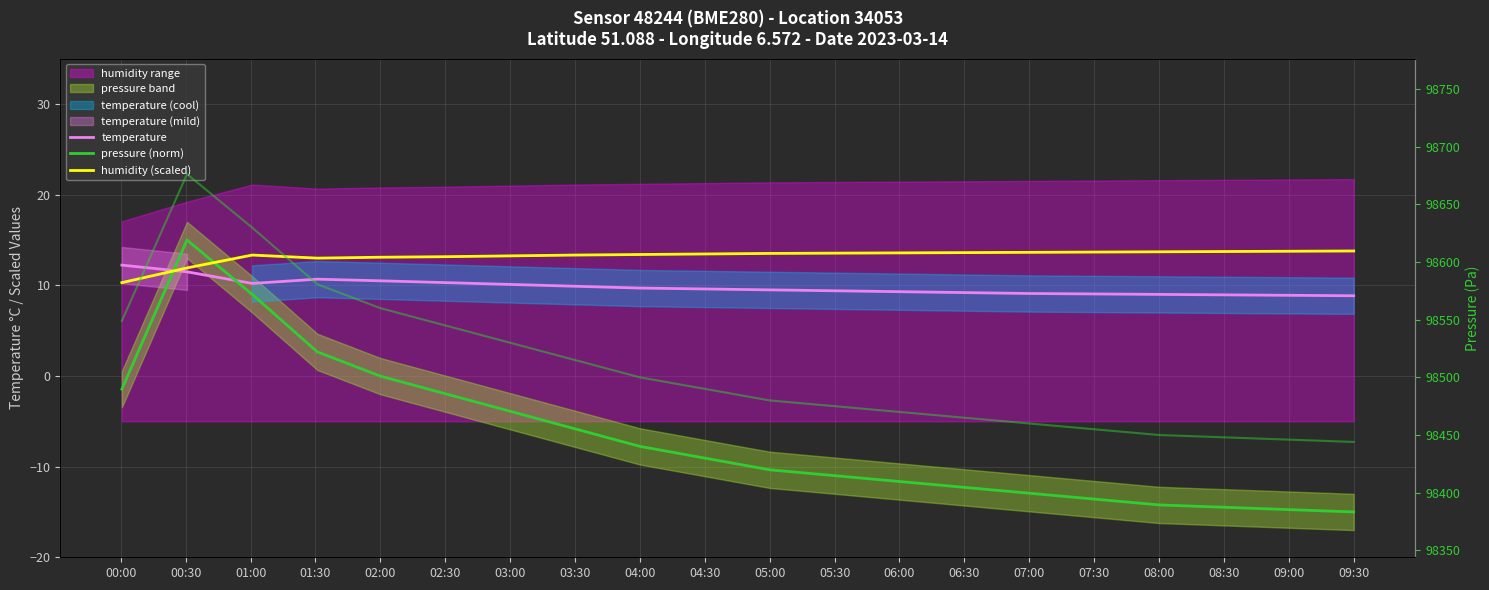

What is the label of the 6th point from the right?

07:00